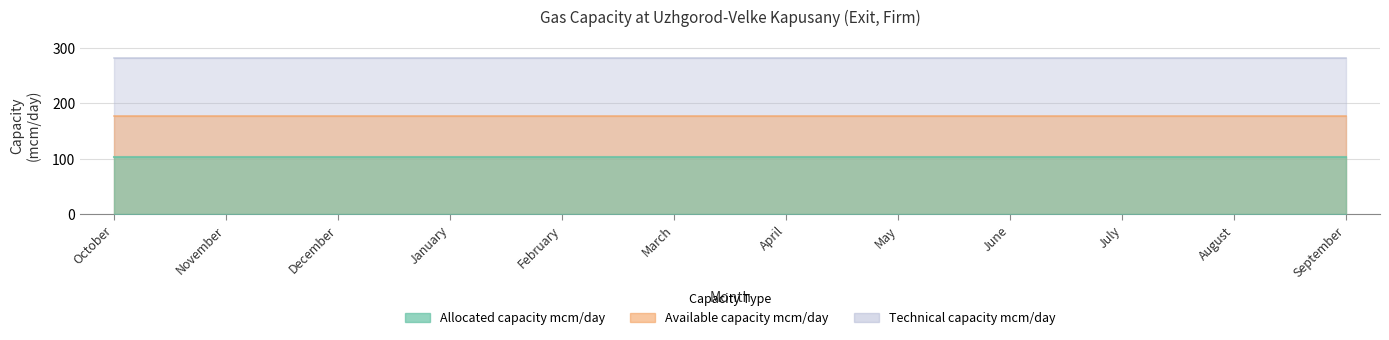

Which category has the highest value in the Technical capacity mcm/day series?

October